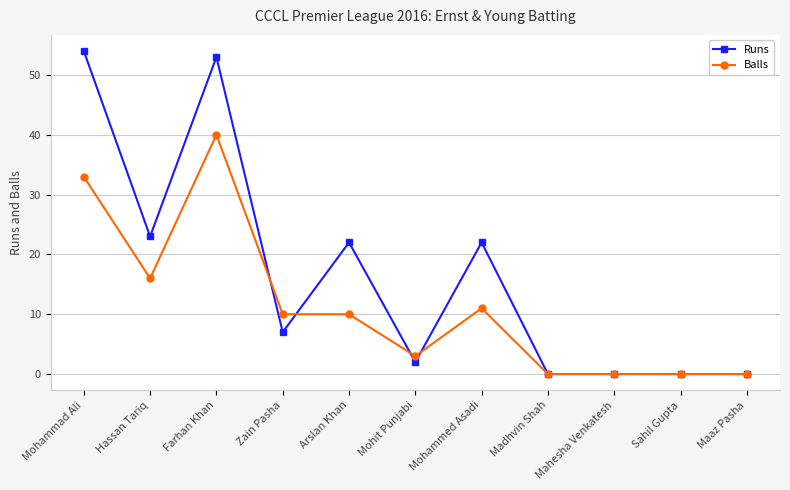

List the series in order of their overall mean, lowest first.

Balls, Runs